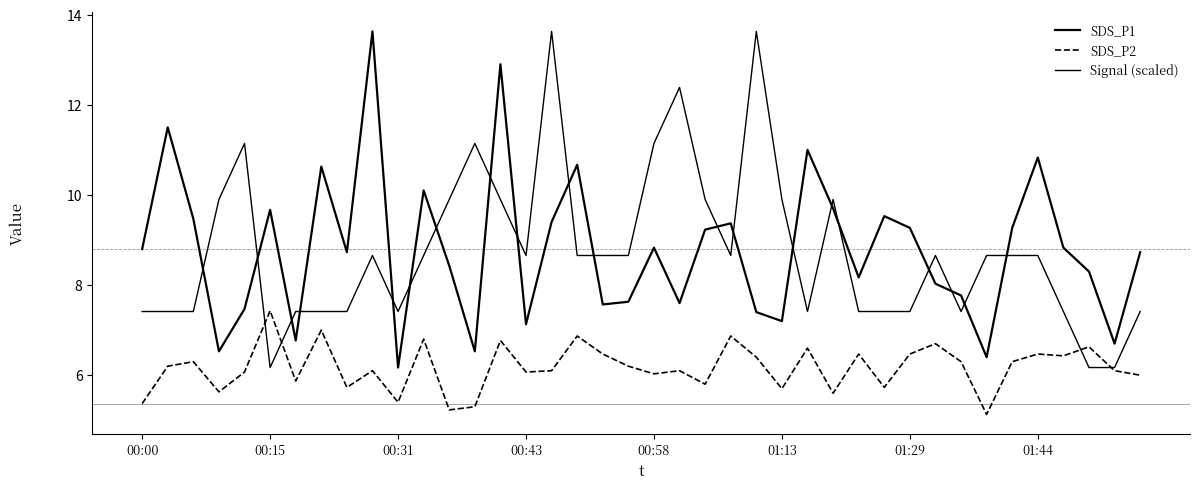

How many categories are shown in the chart?

40